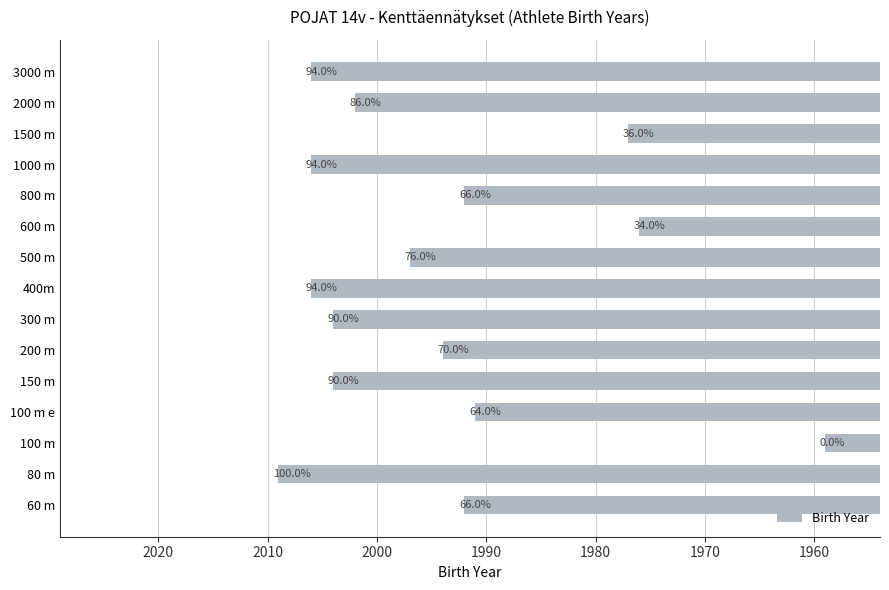

Does the chart contain any negative values?

No